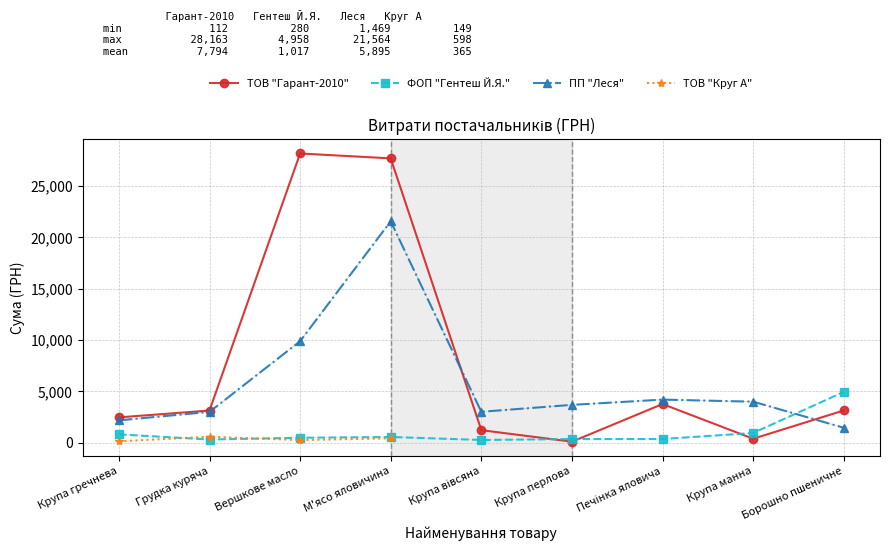

After their last crossing, which series has the higher values: ФОП "Гентеш Й.Я." or ТОВ "Гарант-2010"?

ФОП "Гентеш Й.Я."